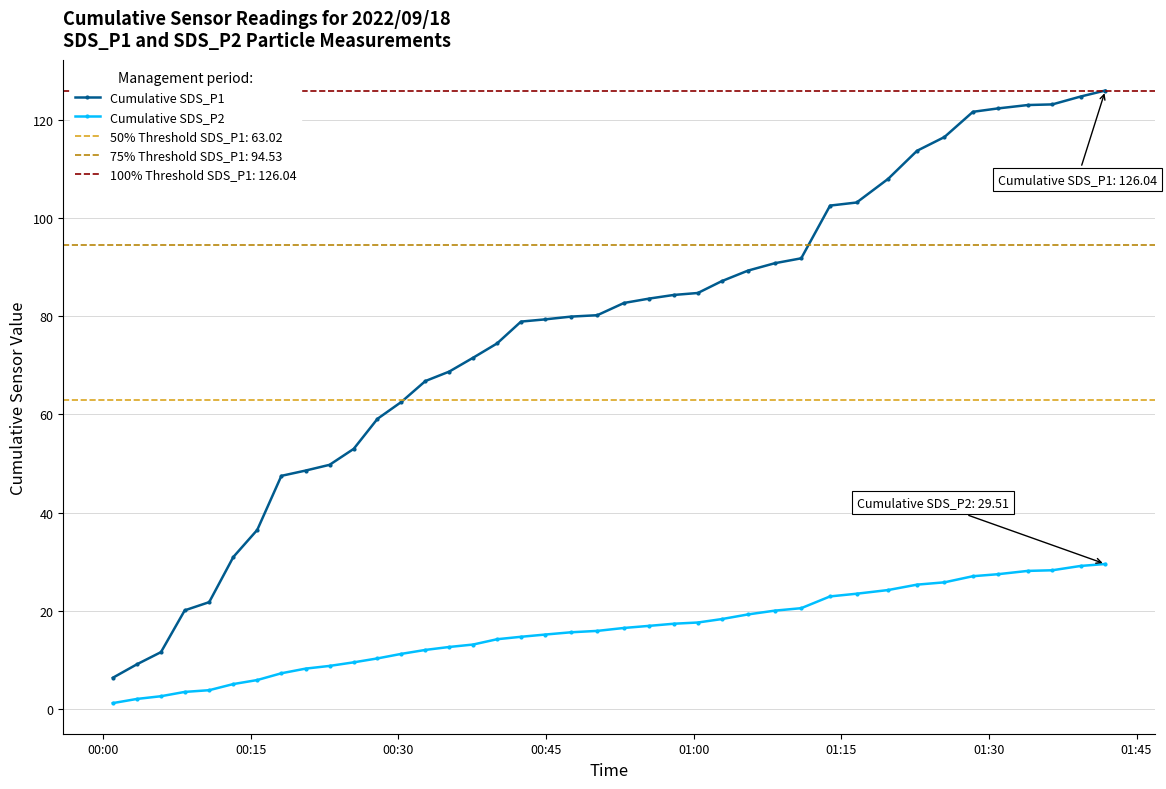

True or false: Cumulative SDS_P2 and Cumulative SDS_P1 cross at least once.

False